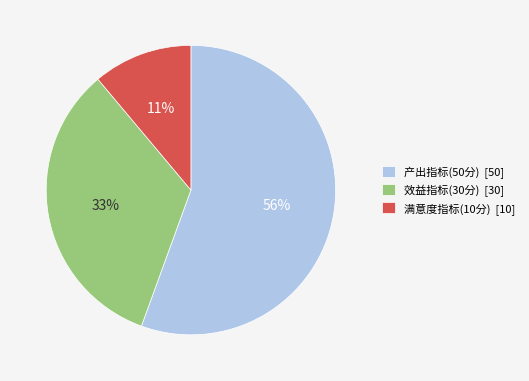

Count the number of slices in the pie.

3